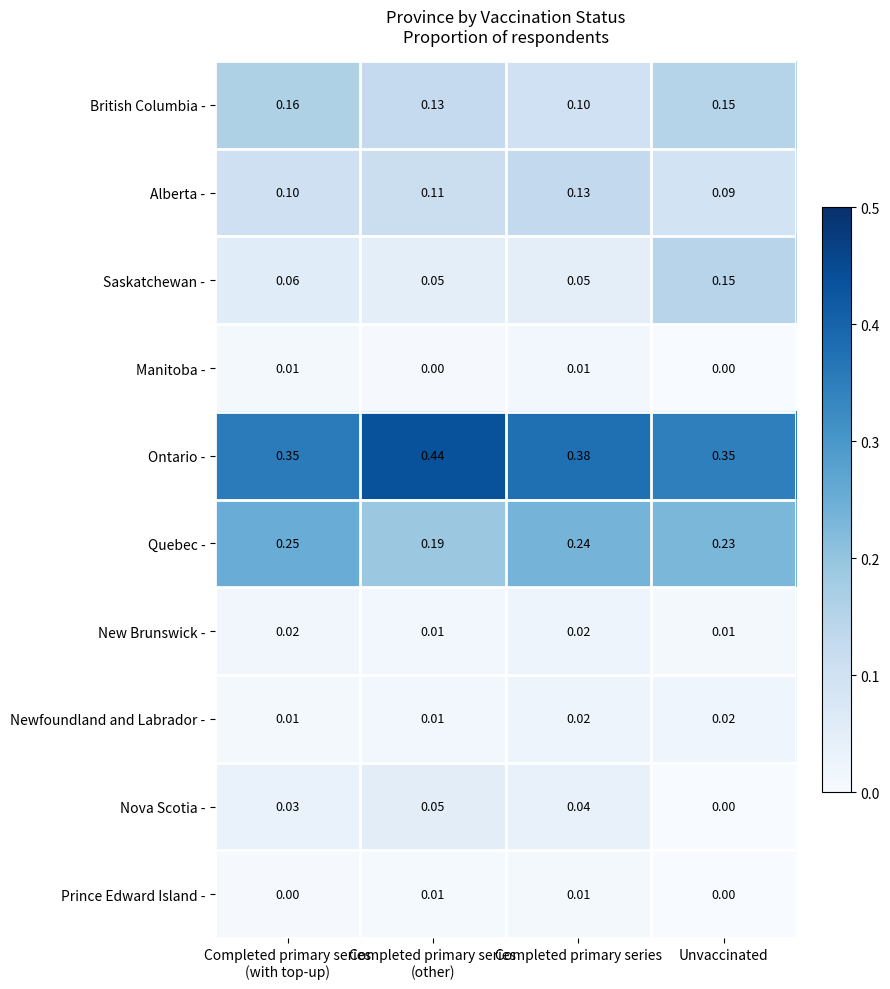

Which series has the widest spread of values?

Saskatchewan -